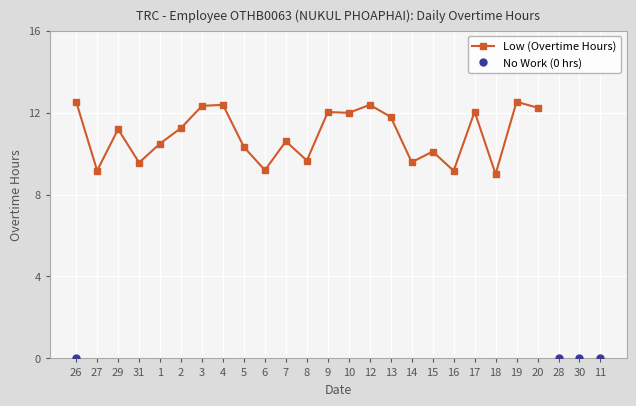

Where is the first local maximum for Low (Overtime Hours)?

29